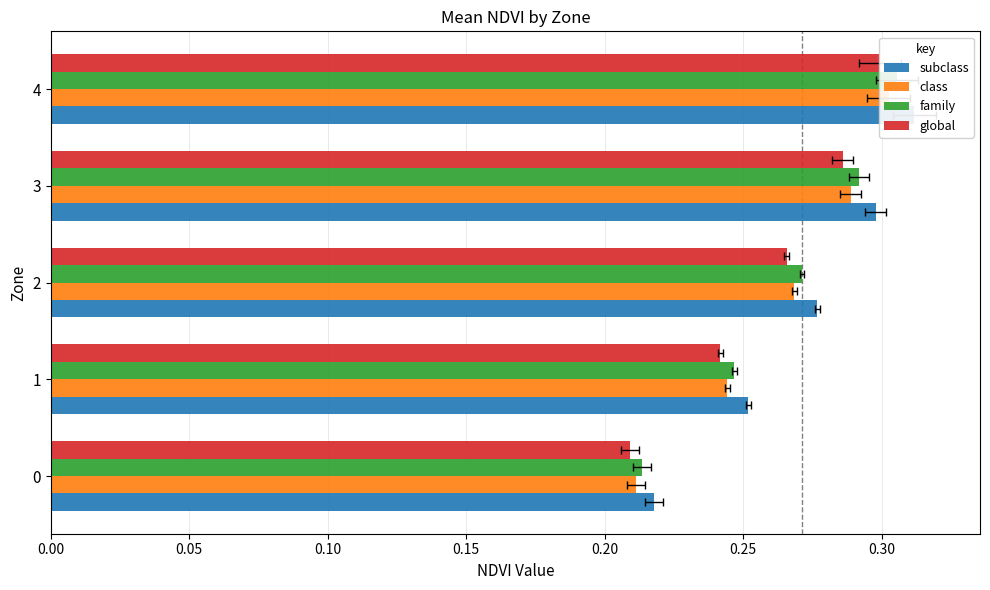

What is the total value across all series at 4?

1.2